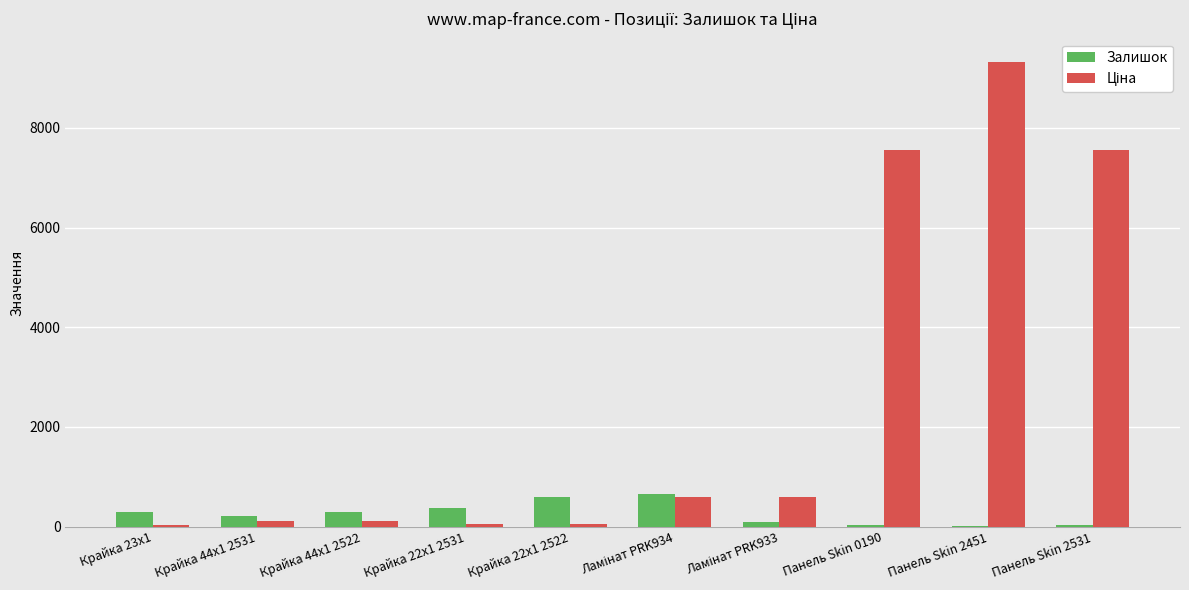

What is the sum of all Залишок values?

2620